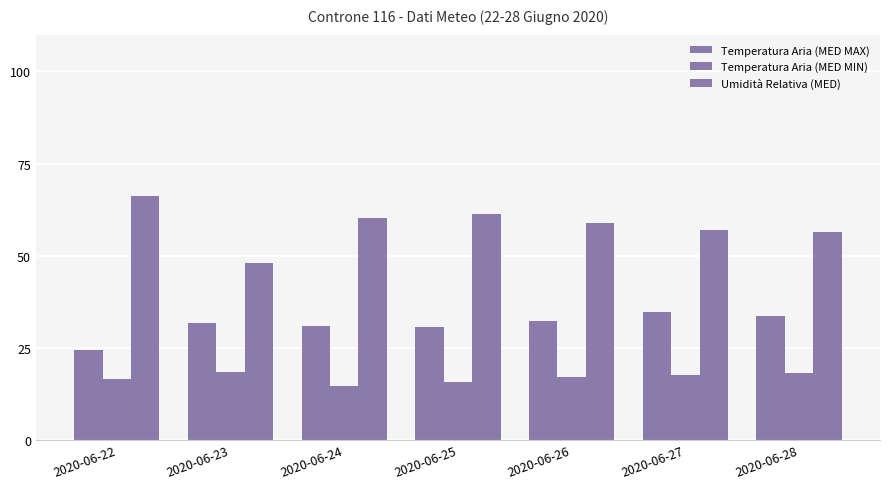

Read the Umidità Relativa (MED) value at 2020-06-25.

61.3